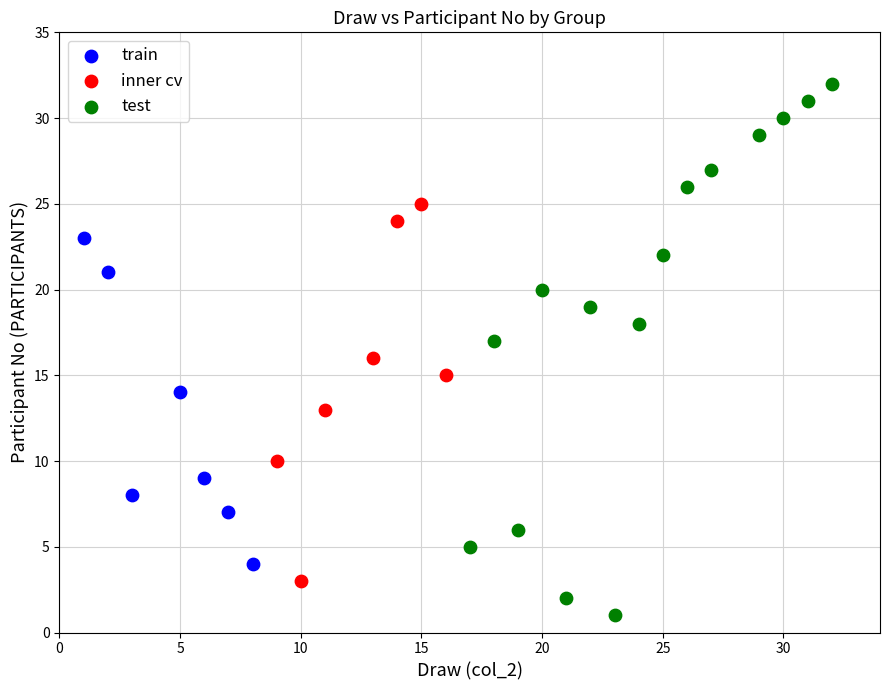

What are all the series names shown in the legend?

train, inner cv, test